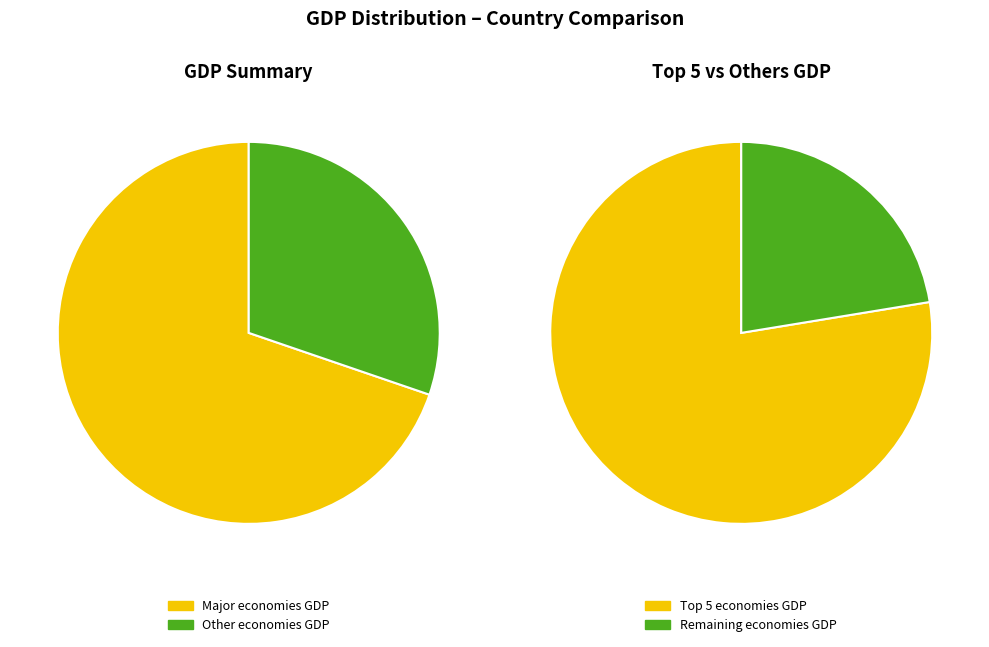

The Chile slice represents 16% of the pie. True or false?

False